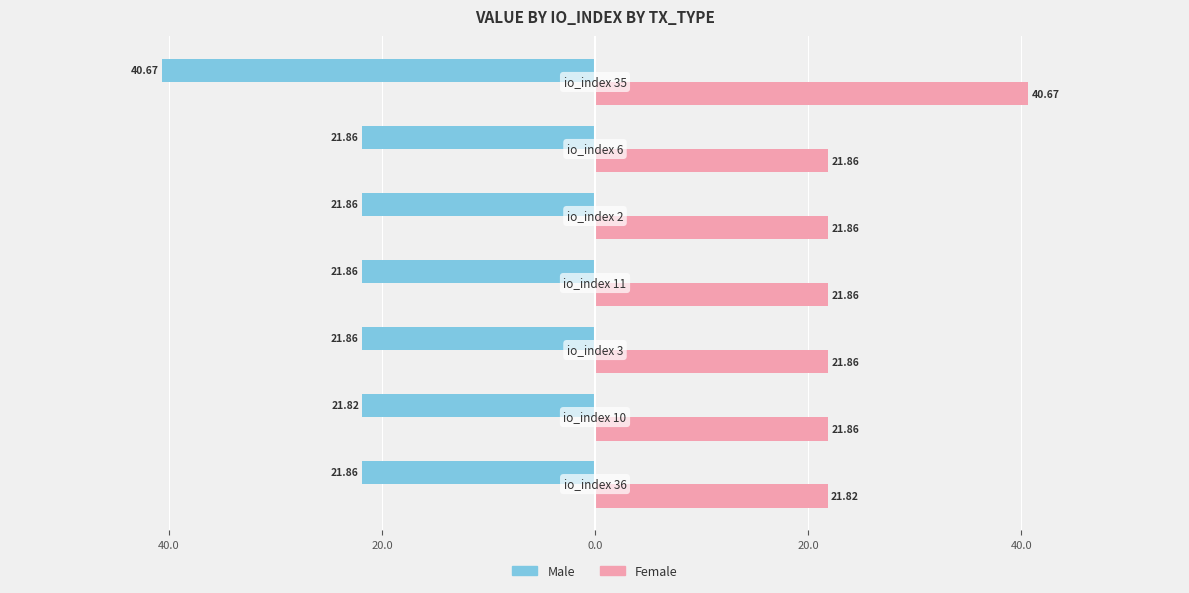

What is the sum of all Male values?

-171.8